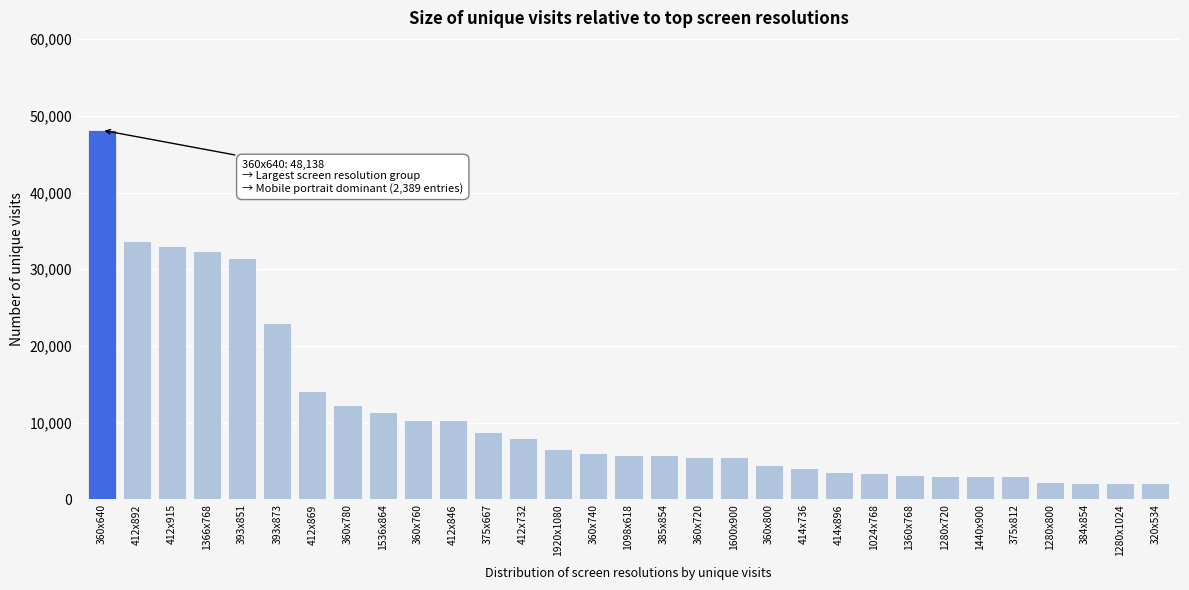

What is the sum of the values at 384x854 and 412x846?

12561